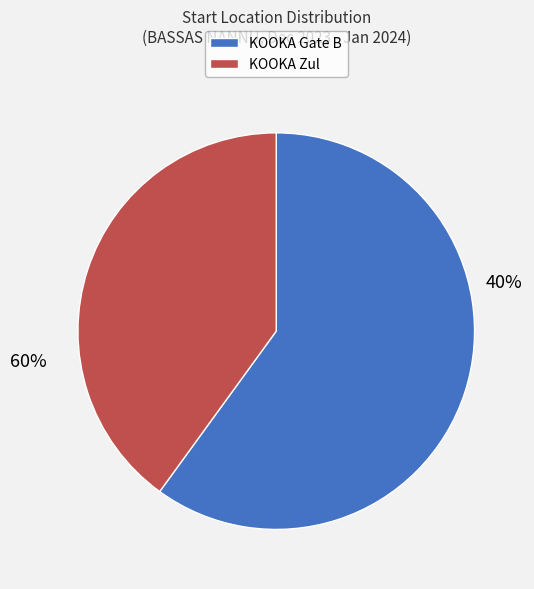

Does KOOKA Gate B account for over 50% of the chart?

Yes